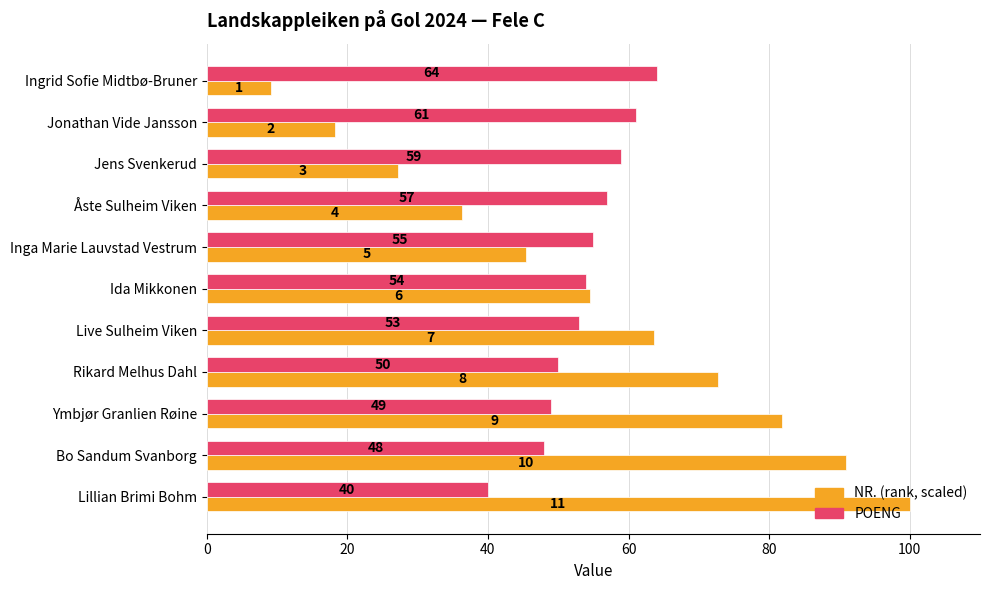

Rank the series by their maximum value, from lowest to highest.

POENG, NR. (rank, scaled)